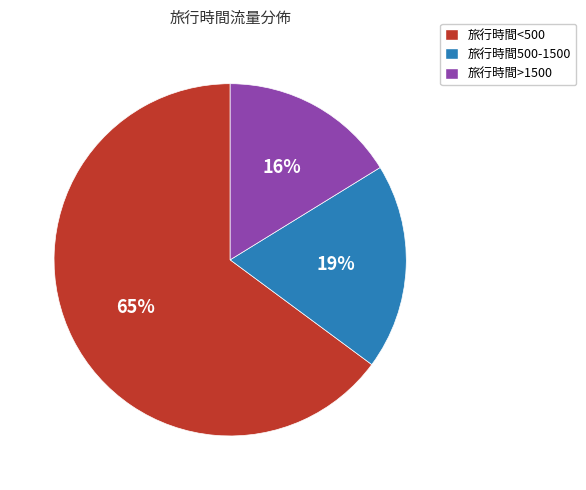

Rank the categories by value from highest to lowest.

旅行時間<500, 旅行時間500-1500, 旅行時間>1500